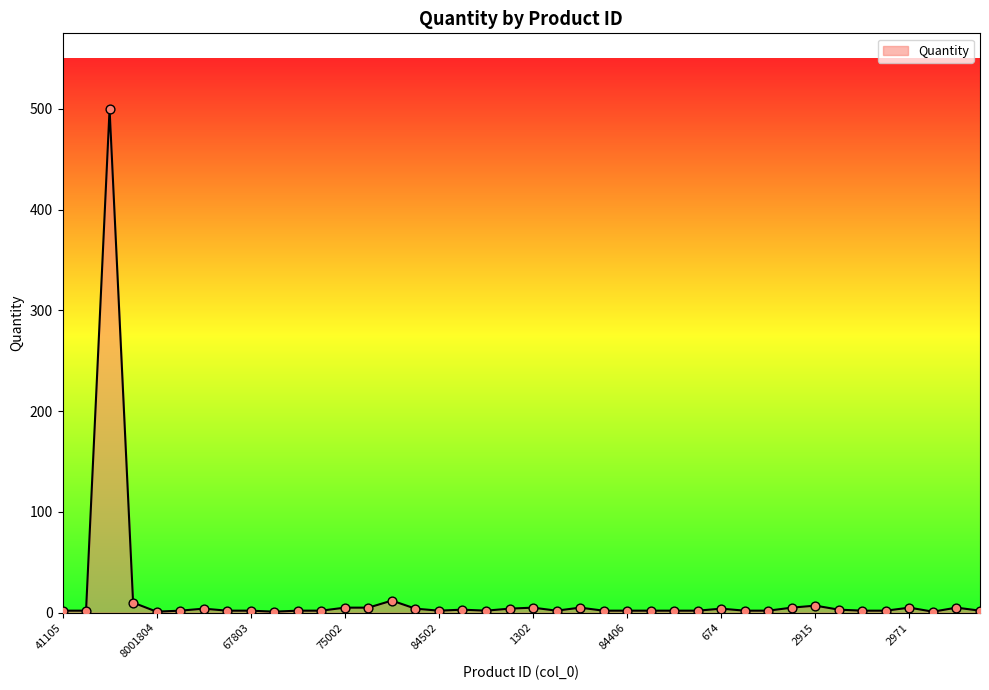

What is the difference between the maximum and minimum values?

499